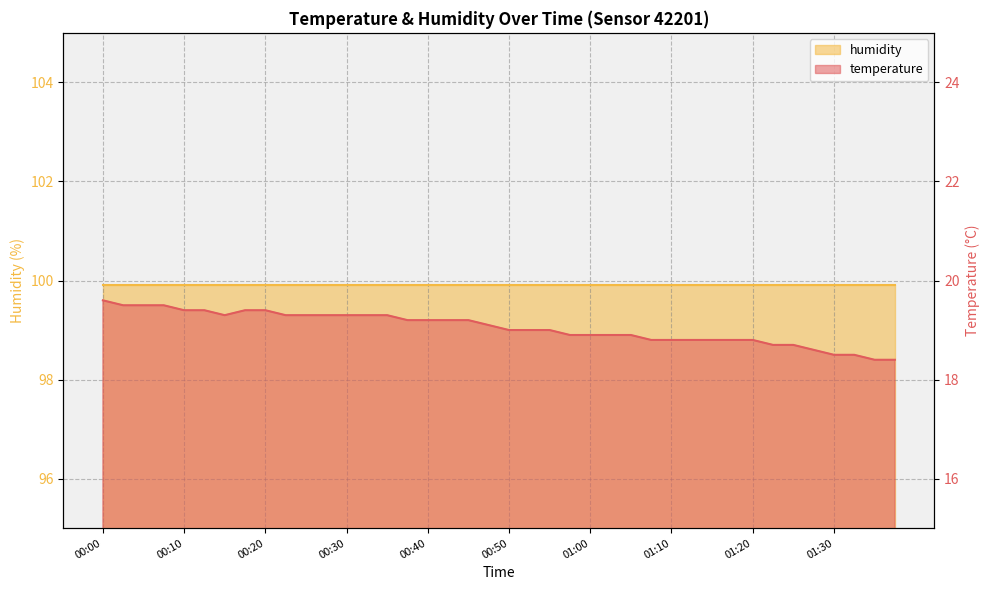

What is the average value?

19.0